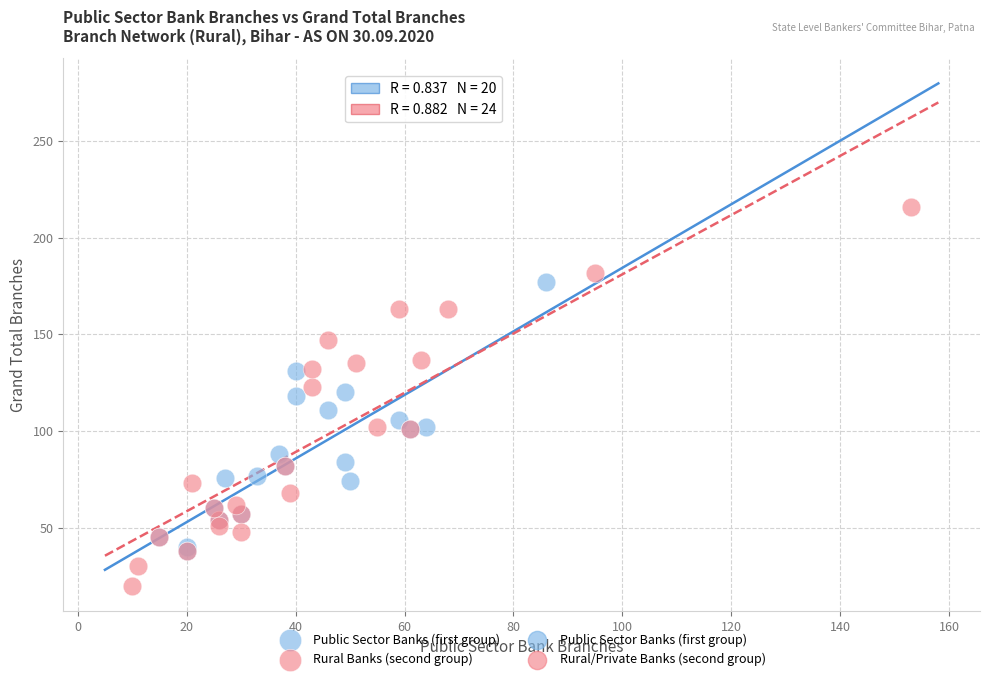

Which series has the largest Y range (max minus min)?

Rural Banks (second group)